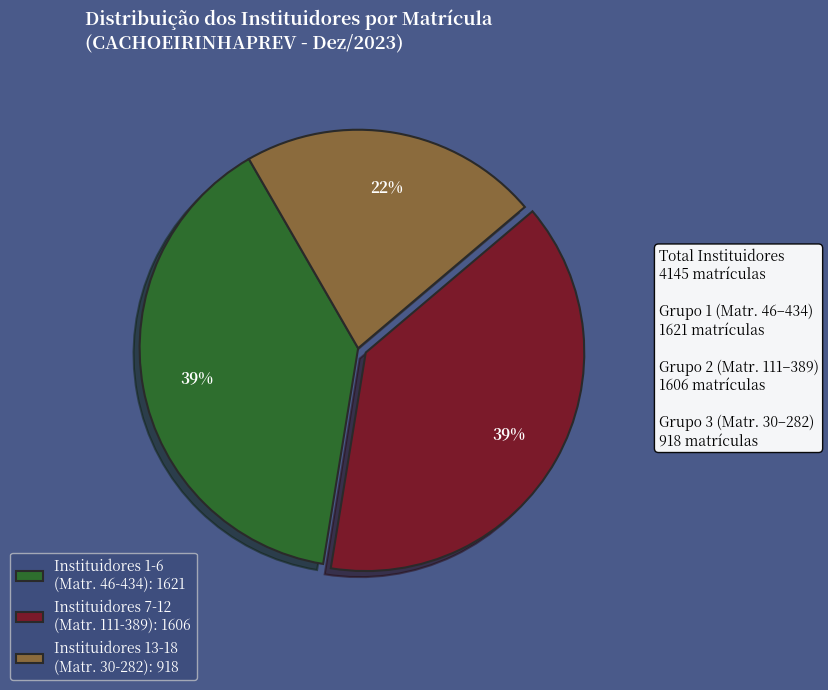

To the nearest percent, what portion does Instituidores 13-18 (Matr. 30-282): 918 represent?

22%